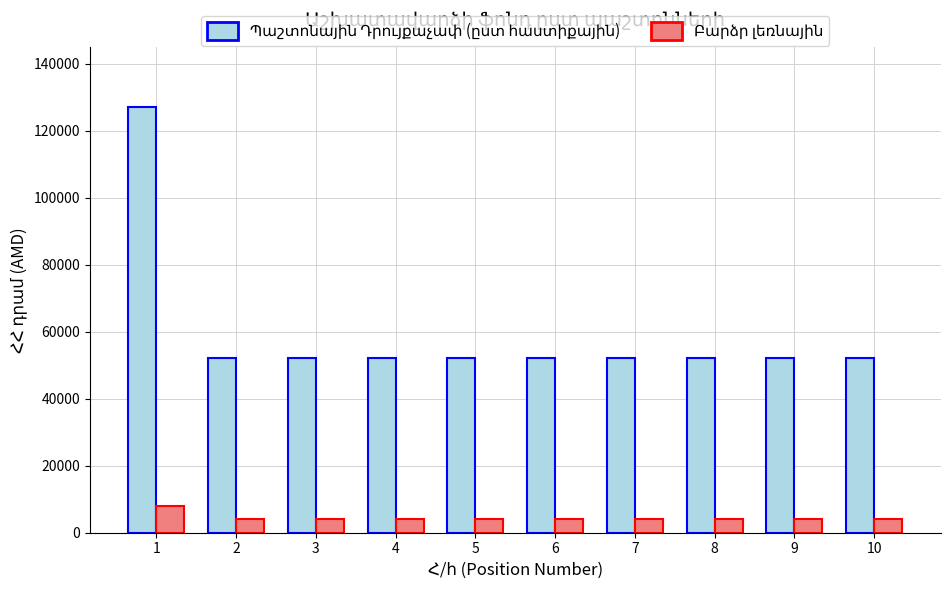

What is the greatest value displayed?

127000